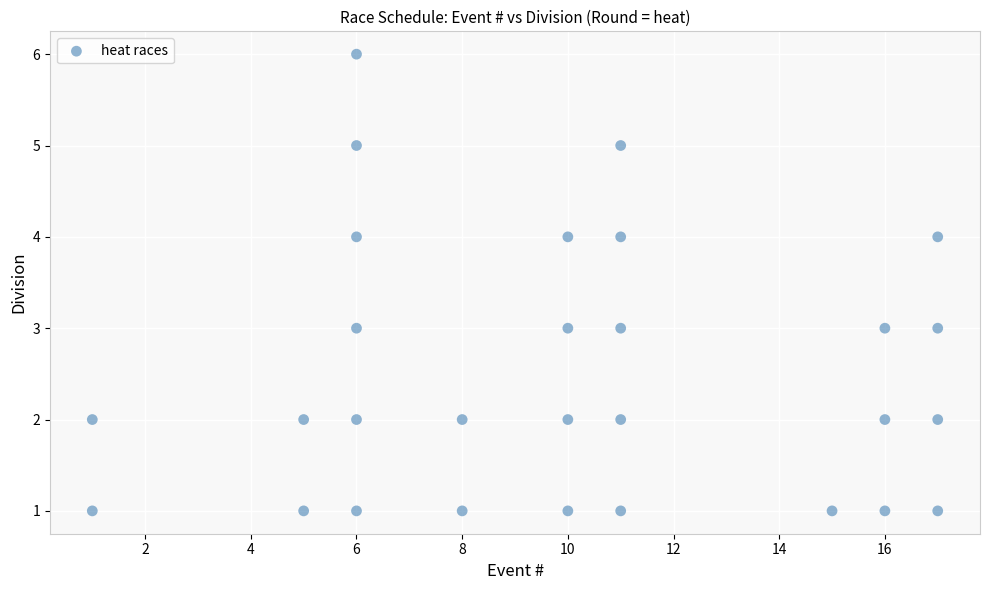

What is the range of Y values (max minus min)?

5